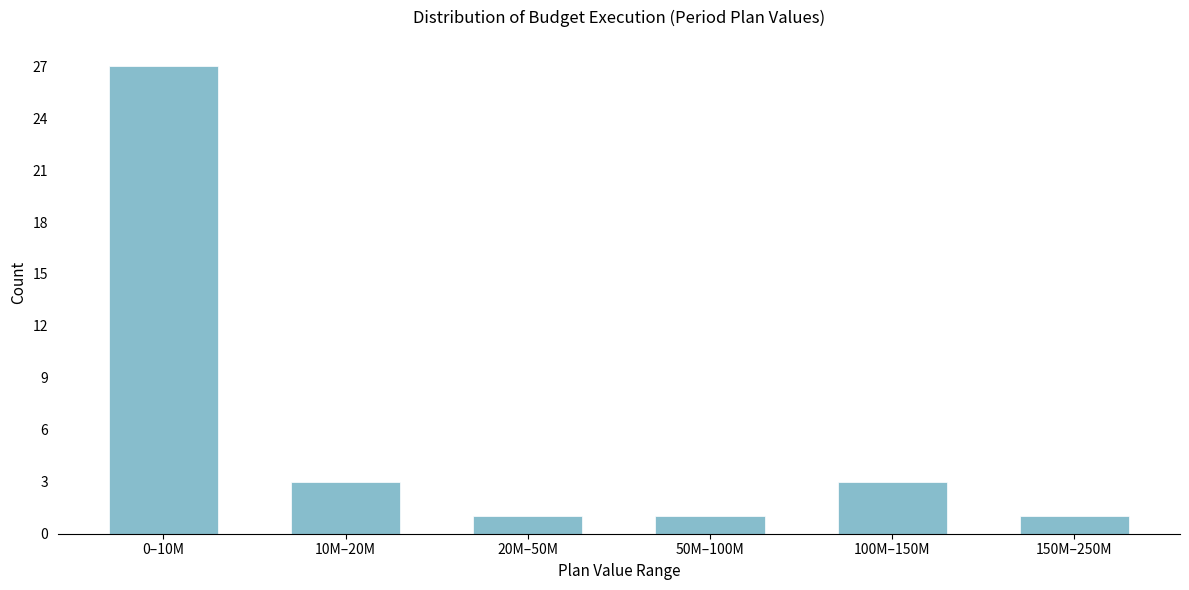

Reading left to right, list all the values displayed in this chart.

27	3	1	1	3	1